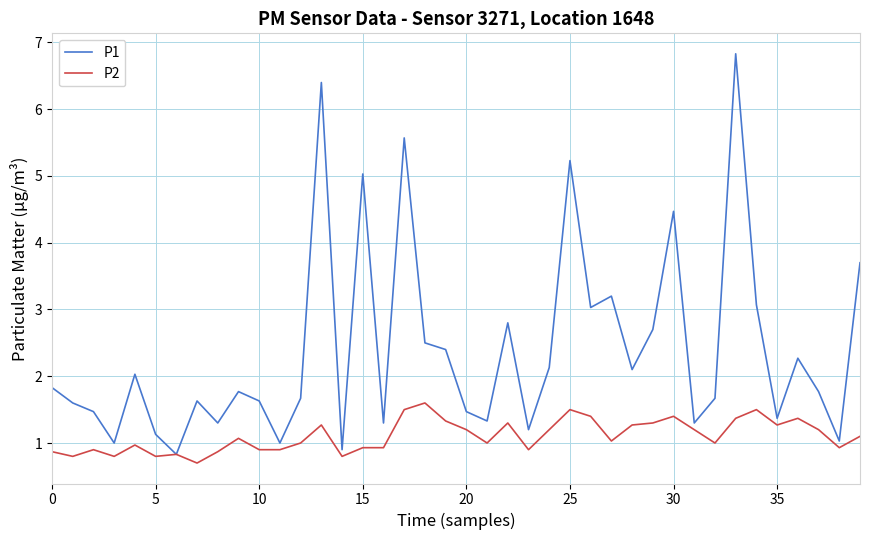

Reading left to right, what are all the values shown in this chart?

P1: 1.8	1.6	1.5	1.0	2.0	1.1	0.8	1.6	1.3	1.8	1.6	1.0	1.7	6.4	0.9	5.0	1.3	5.6	2.5	2.4	1.5	1.3	2.8	1.2	2.1	5.2	3.0	3.2	2.1	2.7	4.5	1.3	1.7	6.8	3.1	1.4	2.3	1.8	1.0	3.7
P2: 0.9	0.8	0.9	0.8	1.0	0.8	0.8	0.7	0.9	1.1	0.9	0.9	1.0	1.3	0.8	0.9	0.9	1.5	1.6	1.3	1.2	1.0	1.3	0.9	1.2	1.5	1.4	1.0	1.3	1.3	1.4	1.2	1.0	1.4	1.5	1.3	1.4	1.2	0.9	1.1